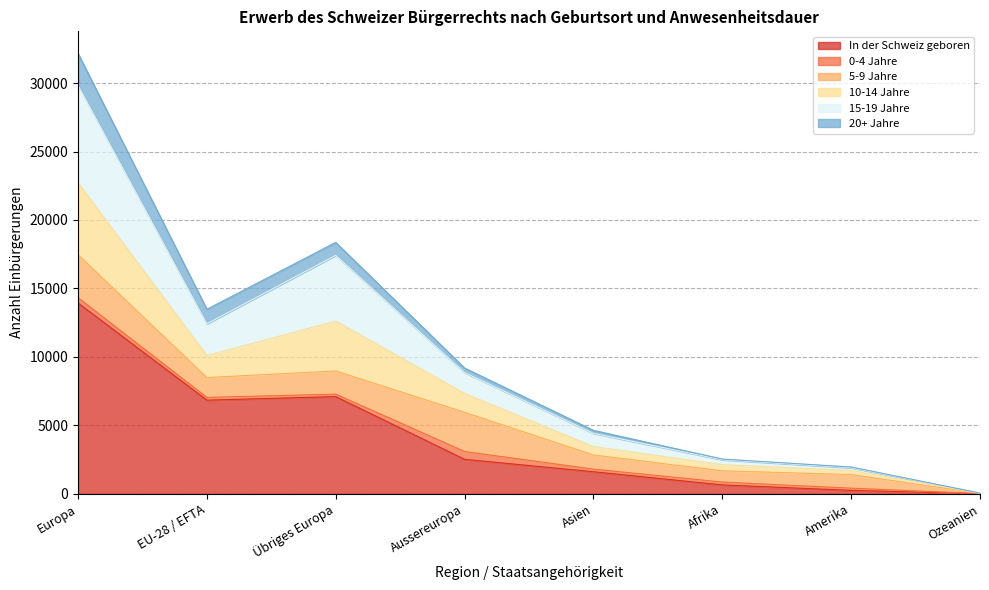

What is the maximum value for In der Schweiz geboren?

13939